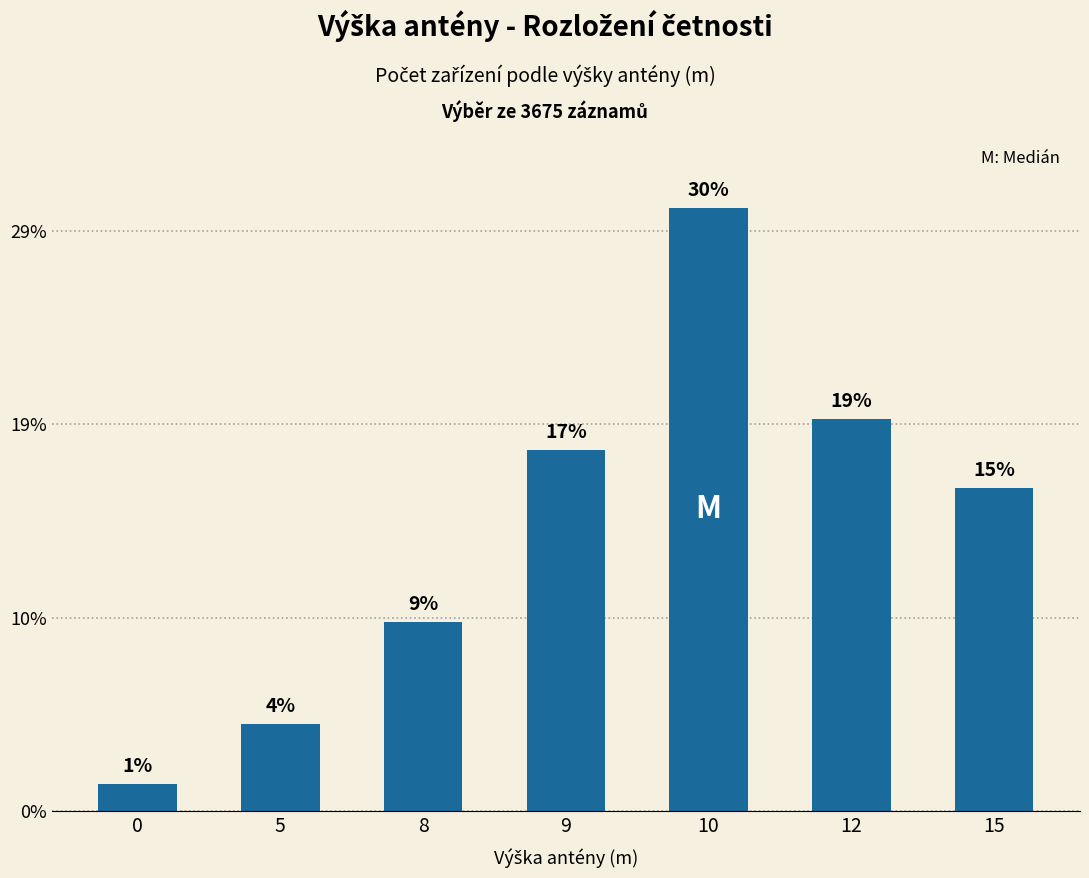

Are the bars horizontal?

No